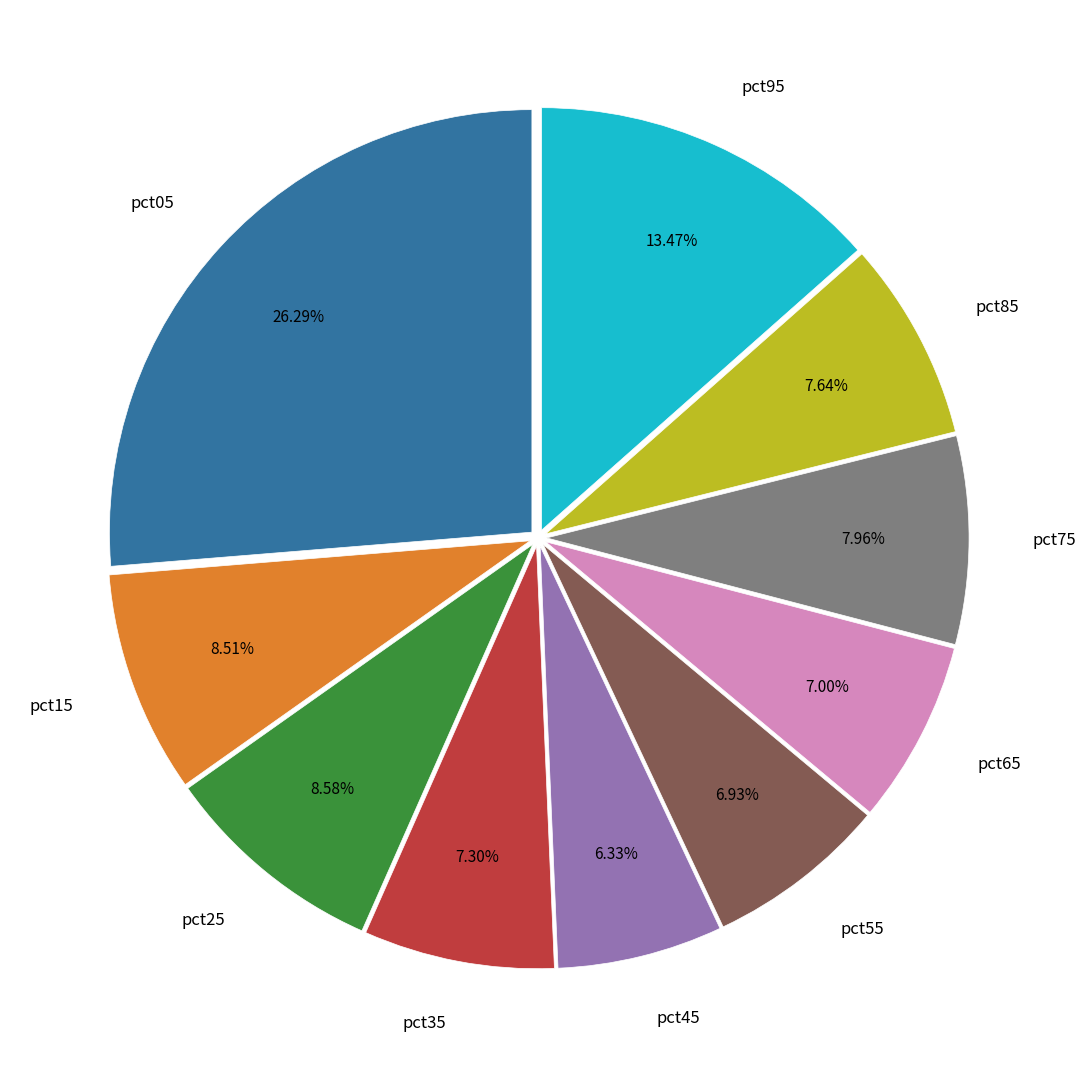

Is it true that pct75 is 8% of the pie?

True